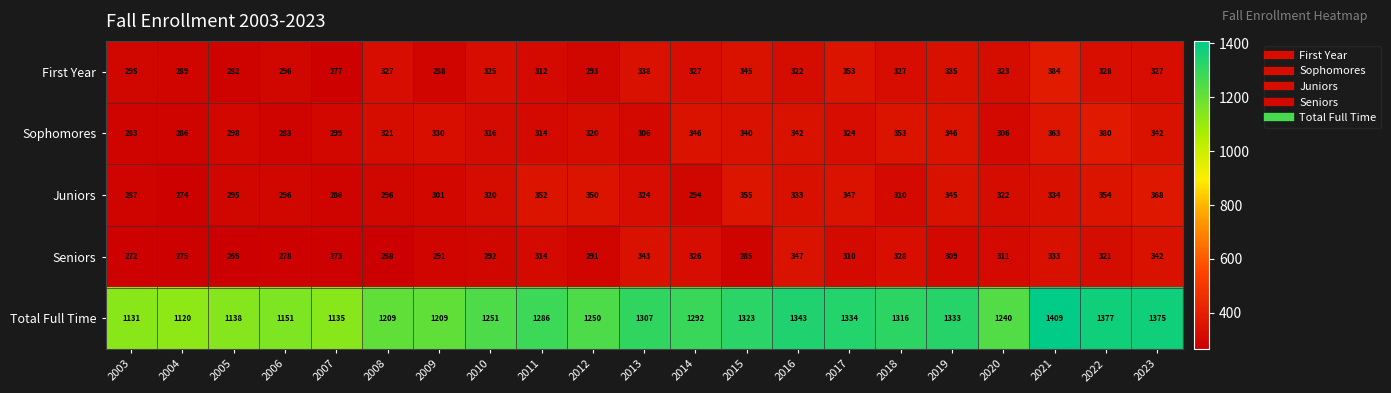

At how many categories does at least one series exceed 1161?

16